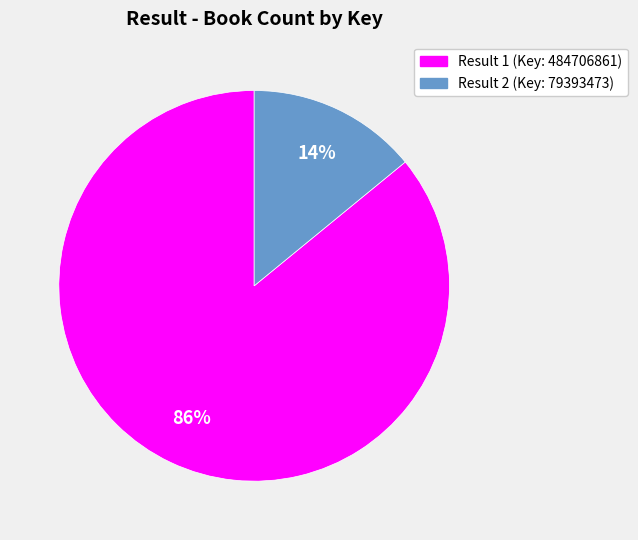

Is there a majority slice in this chart?

Yes